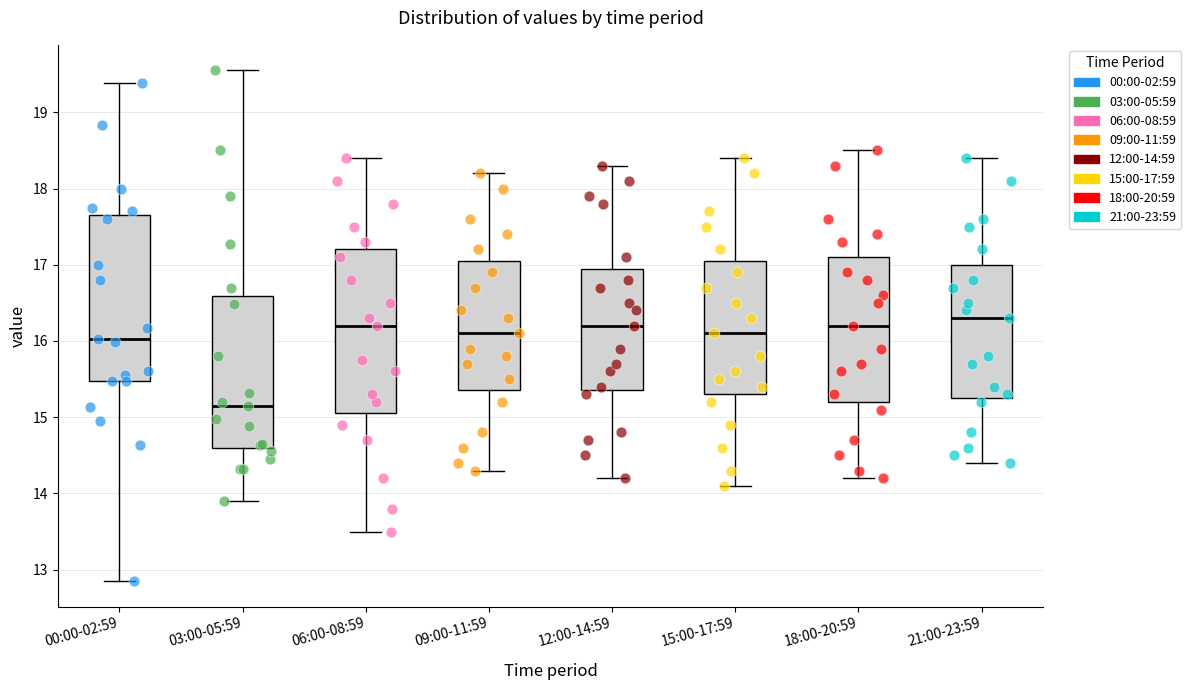

Which box has the lowest median line?

03:00-05:59